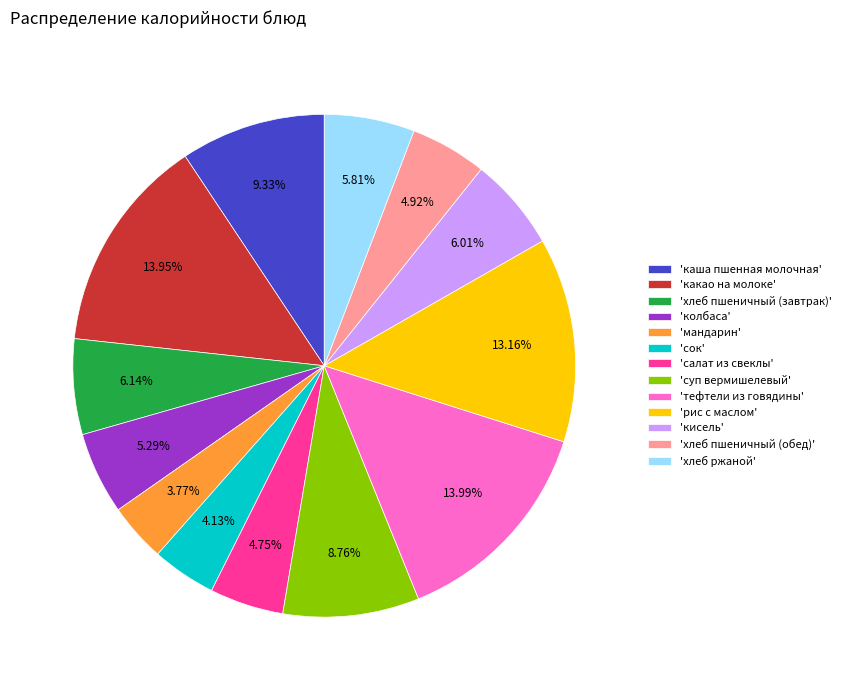

Between 'хлеб пшеничный (завтрак)' and 'какао на молоке', which is larger?

'какао на молоке'